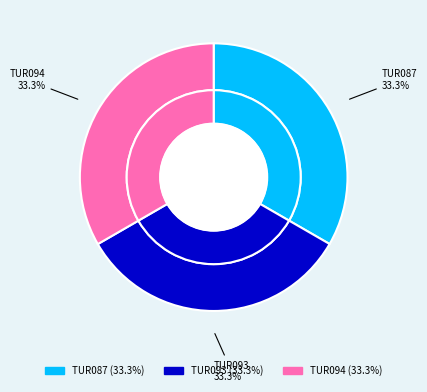

The TUR094 slice represents 33% of the pie. True or false?

True